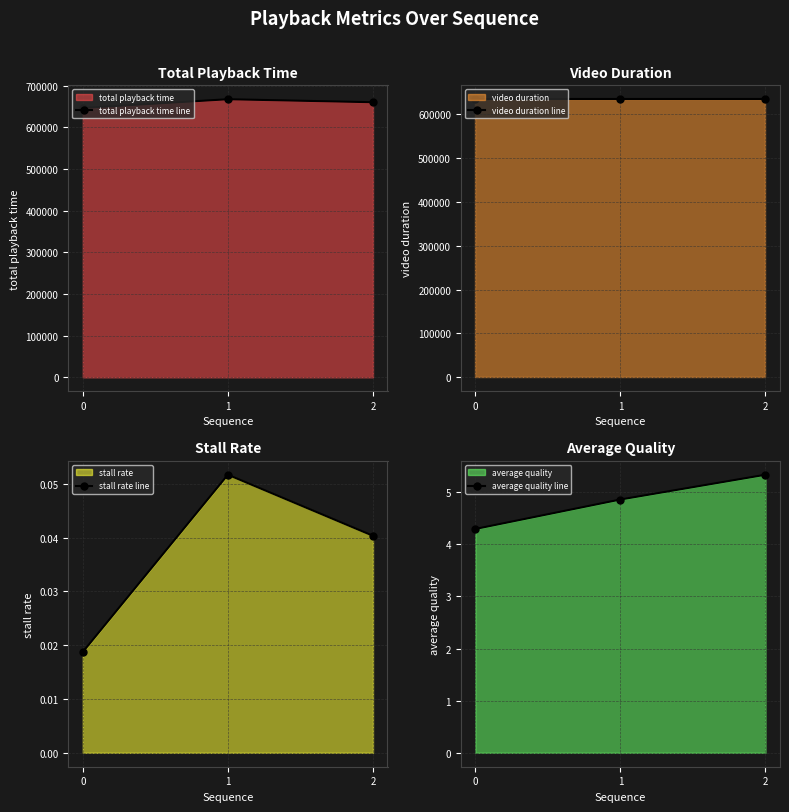

At which category is the sum across all series the highest?

1